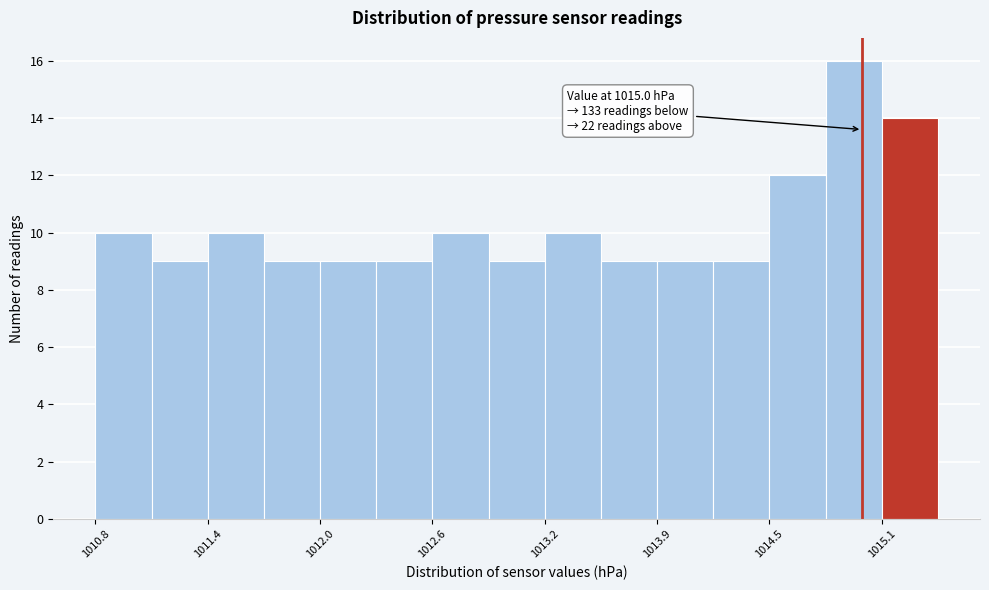

Around what value on the x-axis is the tallest bar? Give the approximate position of its centre, as read against the axis.

1015.0